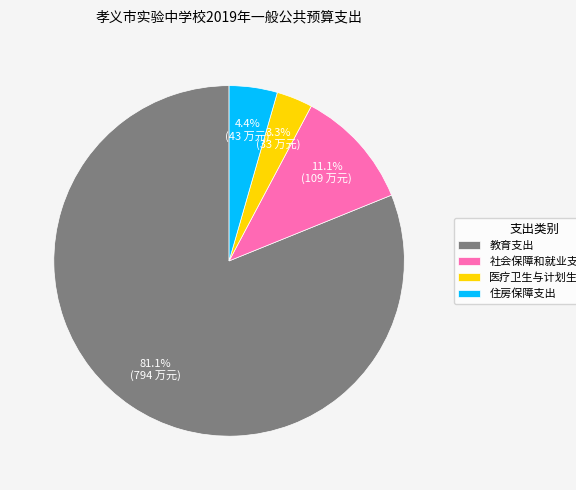

Between 社会保障和就业支出 and 住房保障支出, which is larger?

社会保障和就业支出